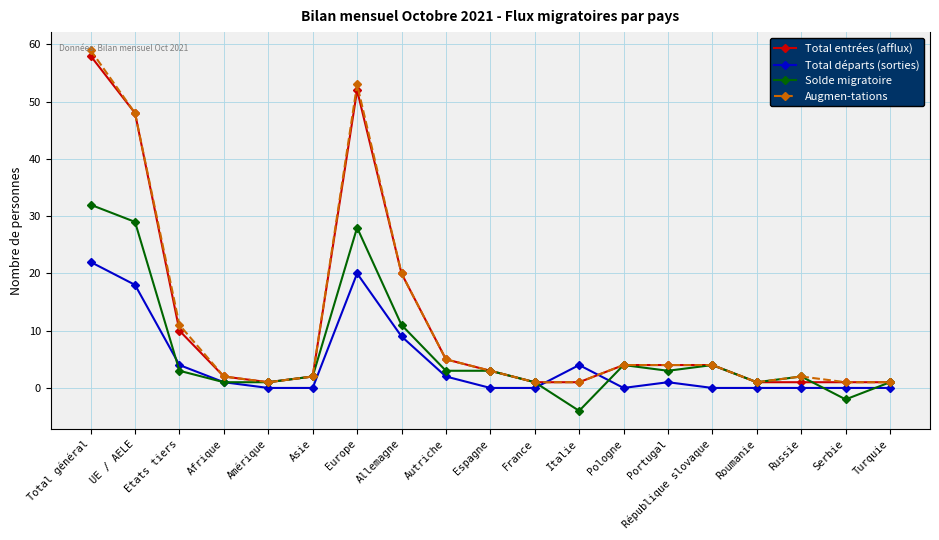

How many lines are shown in the chart?

4